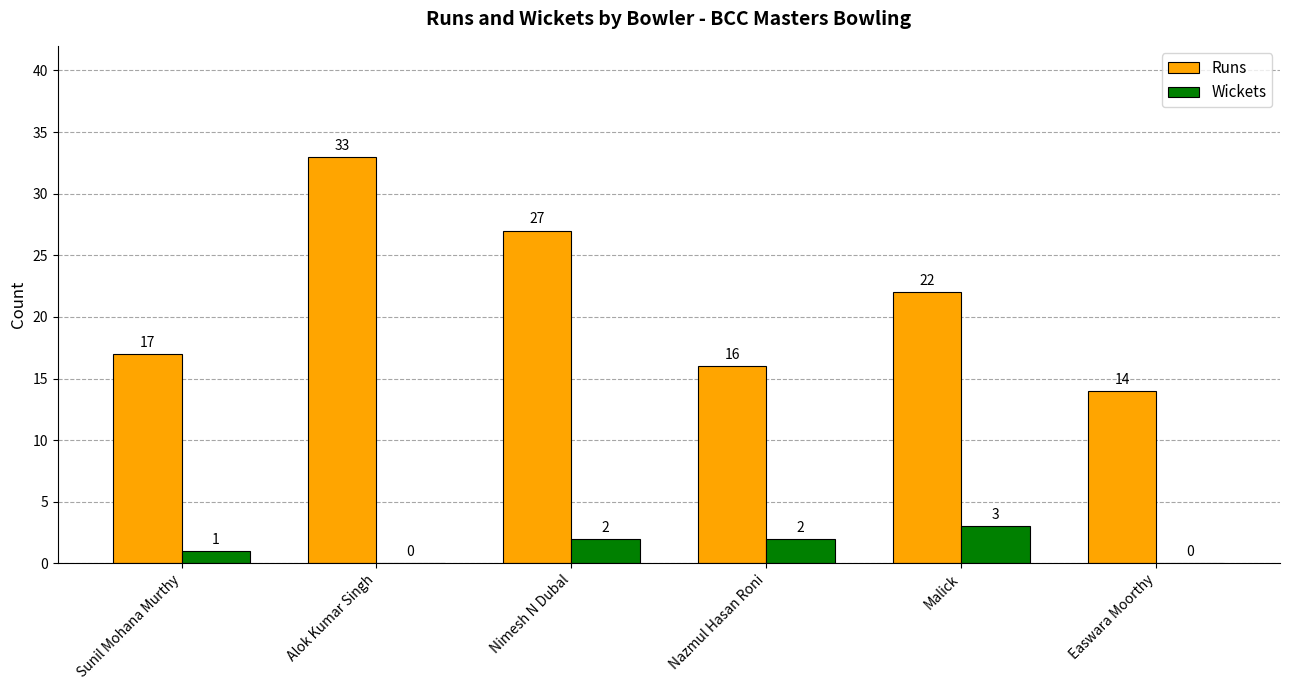

Count the number of data series in this chart.

2